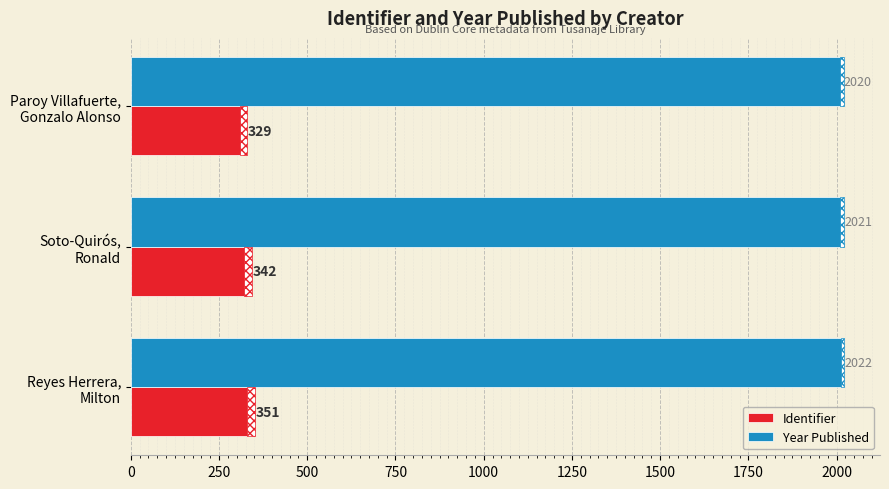

How many data points in Year Published are less than 2021?

1